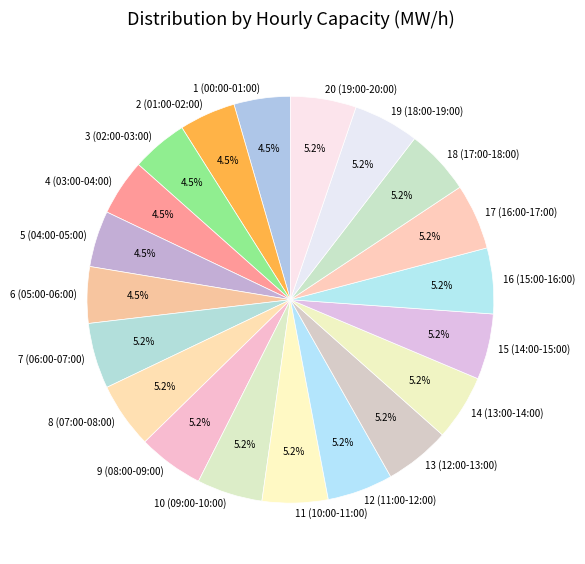

Between 3 (02:00-03:00) and 8 (07:00-08:00), which is larger?

8 (07:00-08:00)